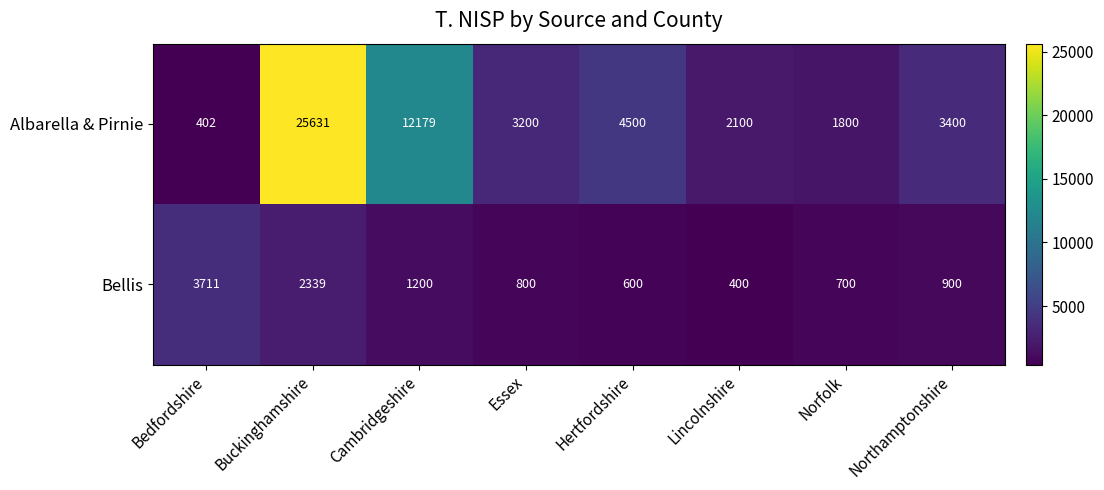

Which series has the largest total across all categories?

Albarella & Pirnie